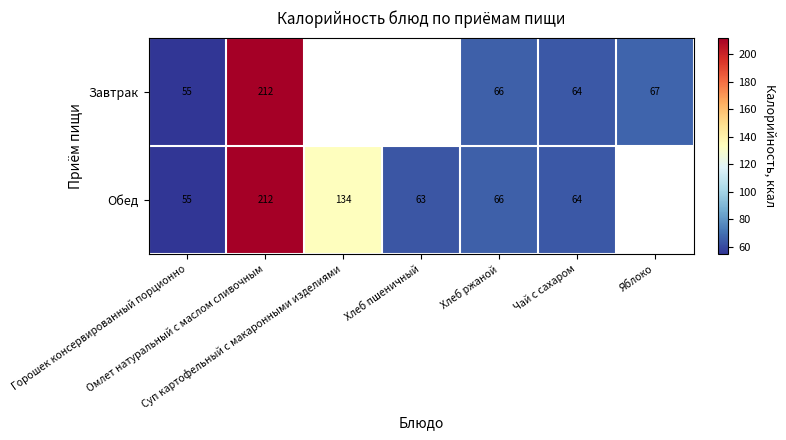

Which category has the lowest value in the Завтрак series?

Горошек консервированный порционно